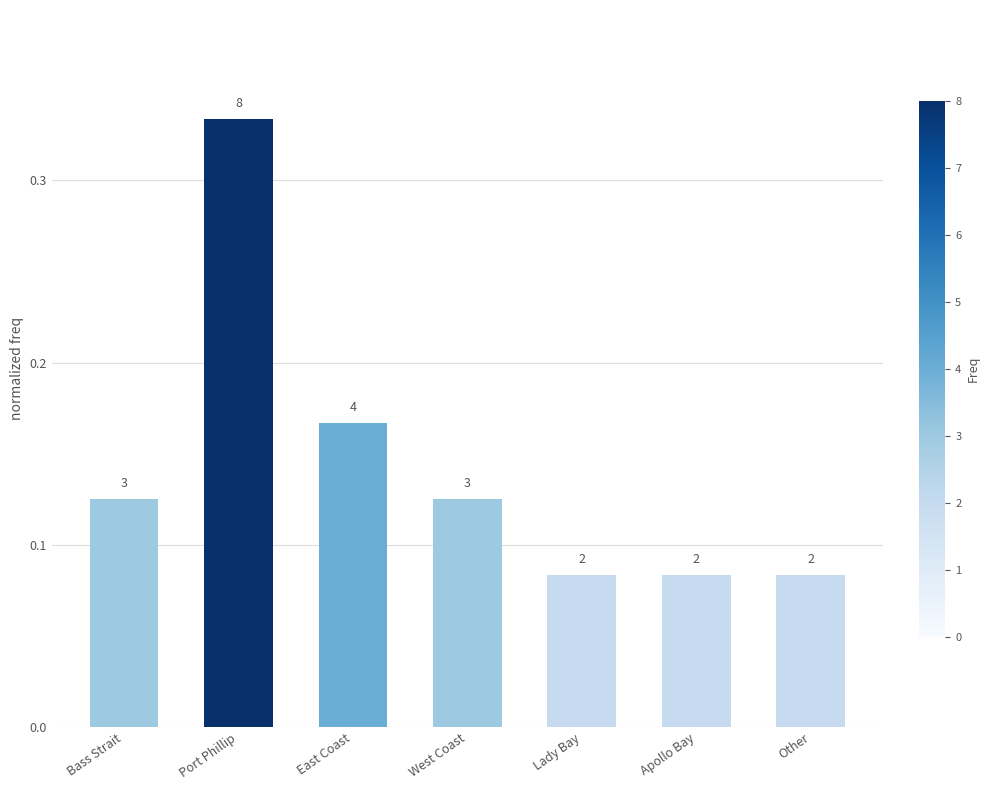

At which label is the value closest to 0?

Lady Bay